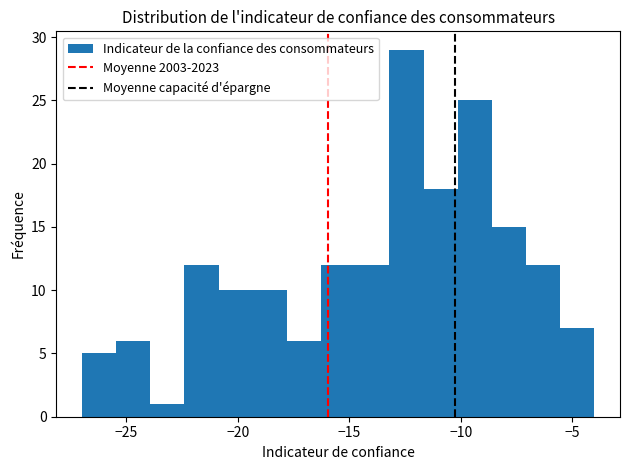

Around what value on the x-axis is the tallest bar? Give the approximate position of its centre, as read against the axis.

-12.5